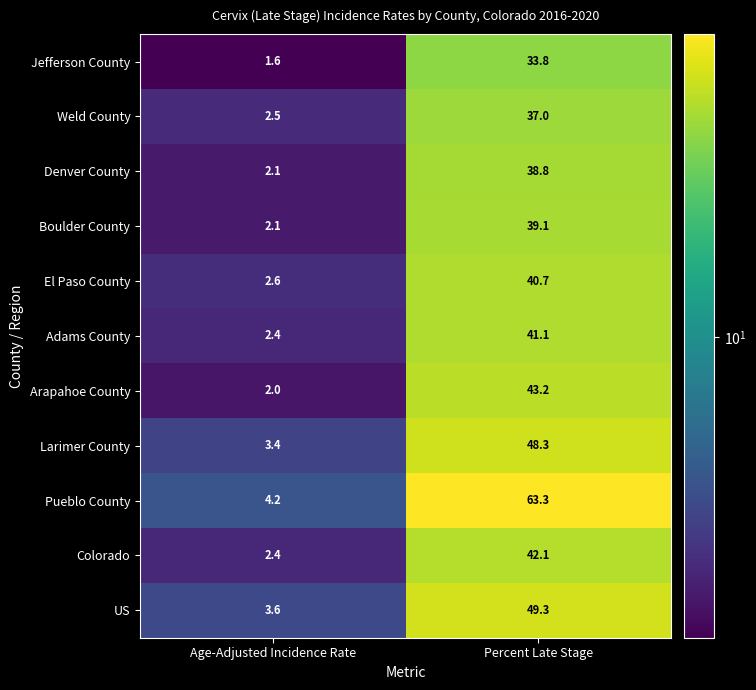

Which series has the largest total across all categories?

Pueblo County